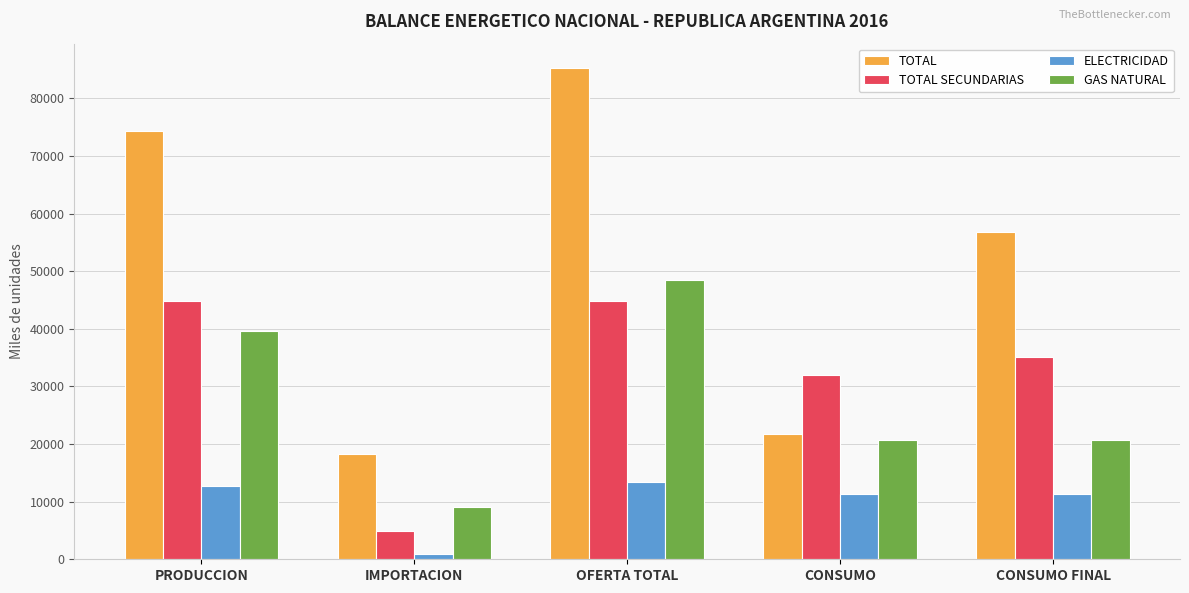

Which series changed the most between OFERTA TOTAL and CONSUMO FINAL?

TOTAL